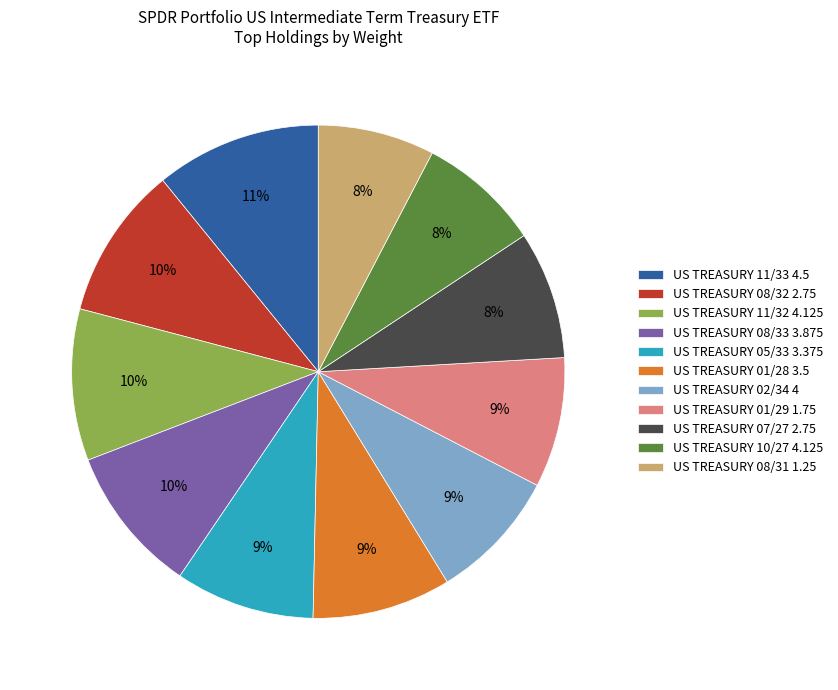

Does US TREASURY 10/27 4.125 account for over 50% of the chart?

No